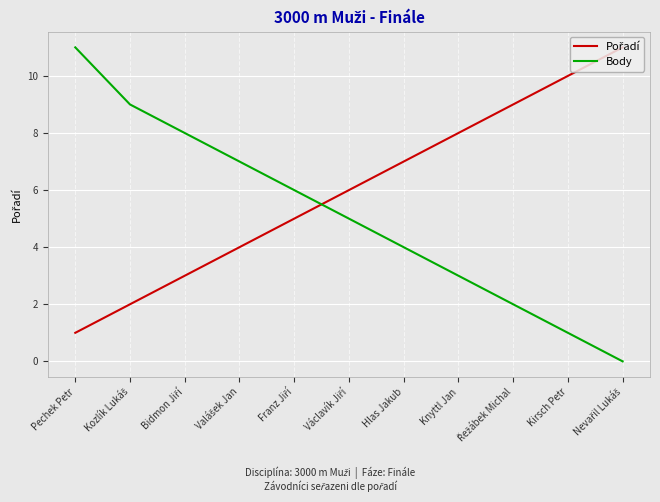

At which category is the sum across all series the highest?

Pechek Petr